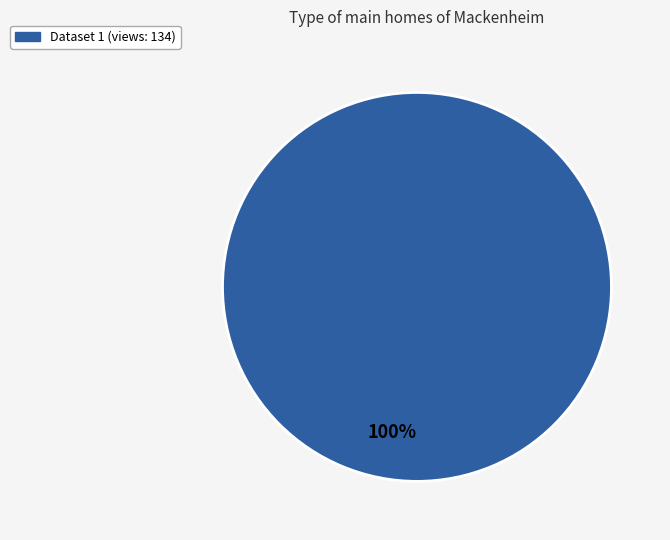

Count the number of slices in the pie.

1